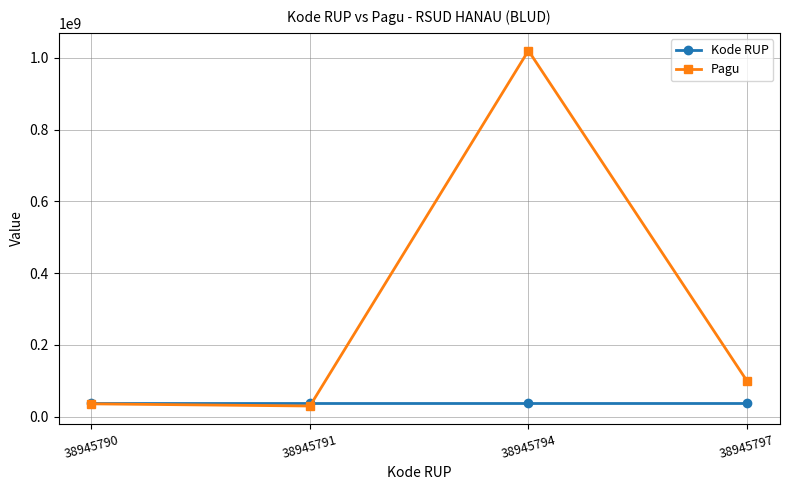

Where is Pagu nearest to the value 525000000?

38945797